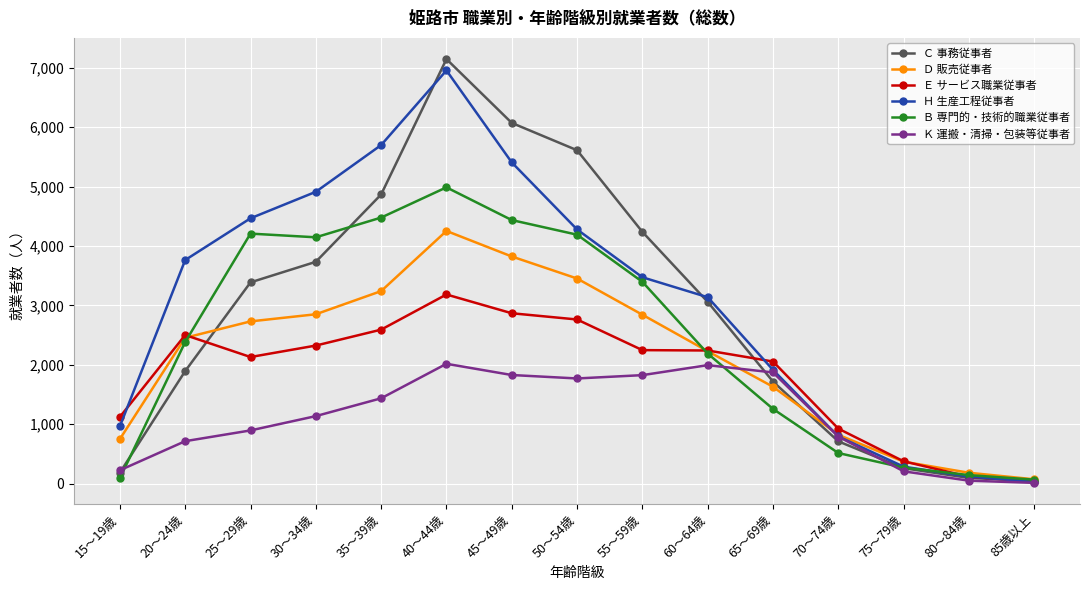

What are all the series names shown in the legend?

Ｃ 事務従事者, Ｄ 販売従事者, Ｅ サービス職業従事者, Ｈ 生産工程従事者, Ｂ 専門的・技術的職業従事者, Ｋ 運搬・清掃・包装等従事者